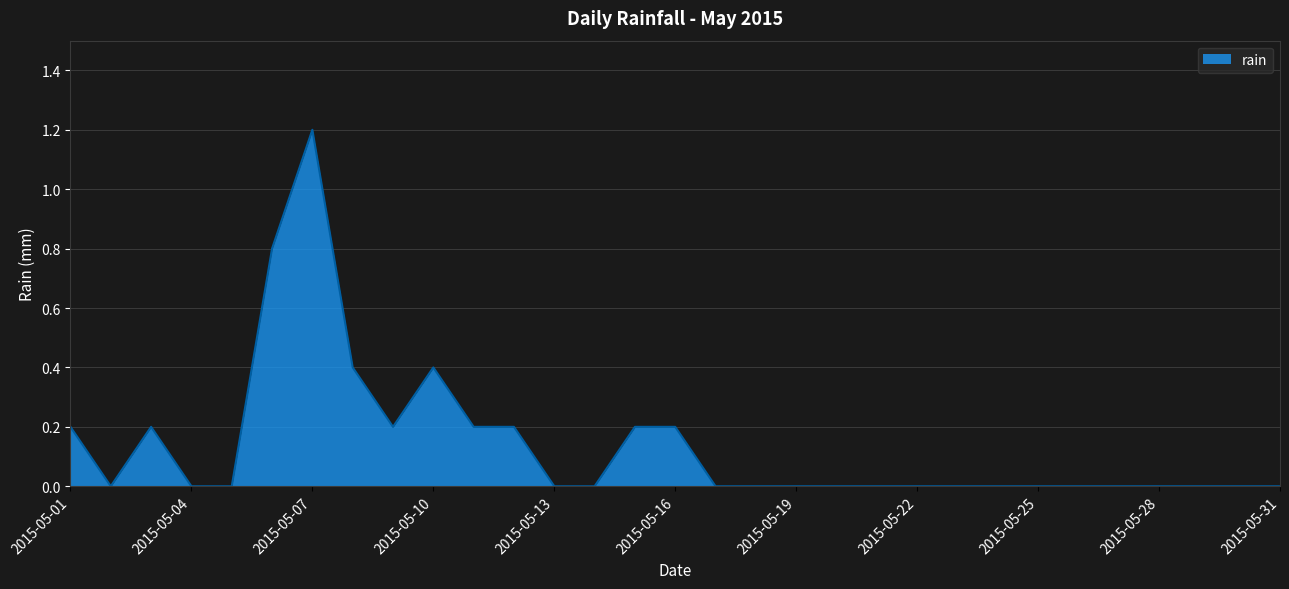

What is the difference between the maximum and minimum values?

1.2